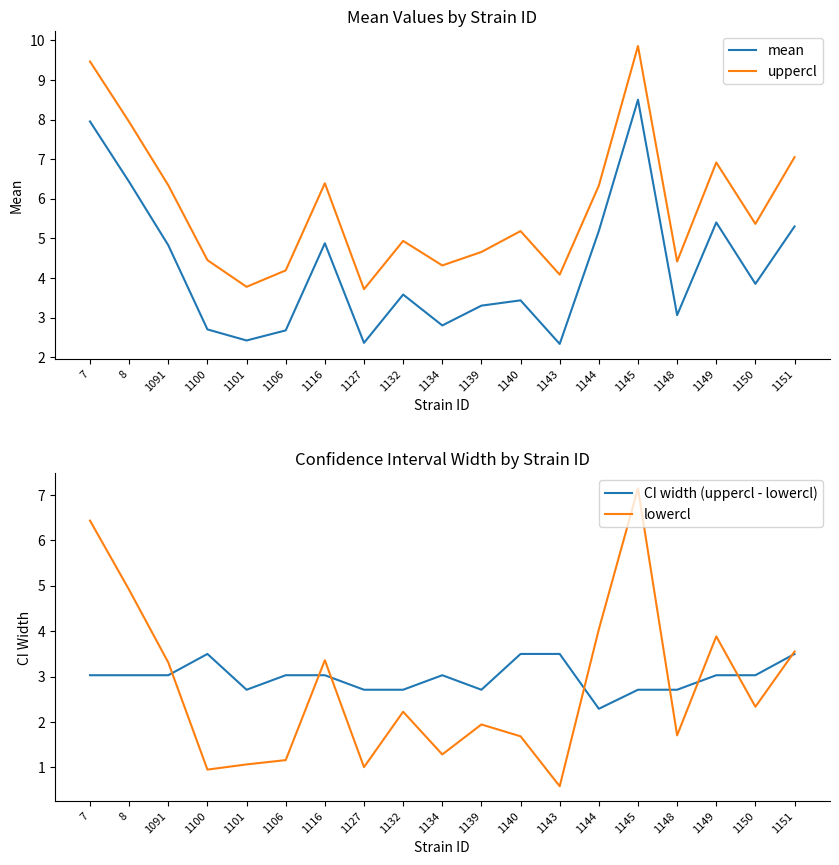

Reading right to left, list all the values displayed in this chart.

mean: 5.3	3.9	5.4	3.1	8.5	5.2	2.3	3.4	3.3	2.8	3.6	2.4	4.9	2.7	2.4	2.7	4.8	6.4	8.0
uppercl: 7.0	5.4	6.9	4.4	9.9	6.3	4.1	5.2	4.7	4.3	4.9	3.7	6.4	4.2	3.8	4.4	6.3	7.9	9.5
CI width (uppercl - lowercl): 3.5	3.0	3.0	2.7	2.7	2.3	3.5	3.5	2.7	3.0	2.7	2.7	3.0	3.0	2.7	3.5	3.0	3.0	3.0
lowercl: 3.6	2.3	3.9	1.7	7.1	4.0	0.6	1.7	1.9	1.3	2.2	1.0	3.4	1.2	1.1	1.0	3.3	4.9	6.4